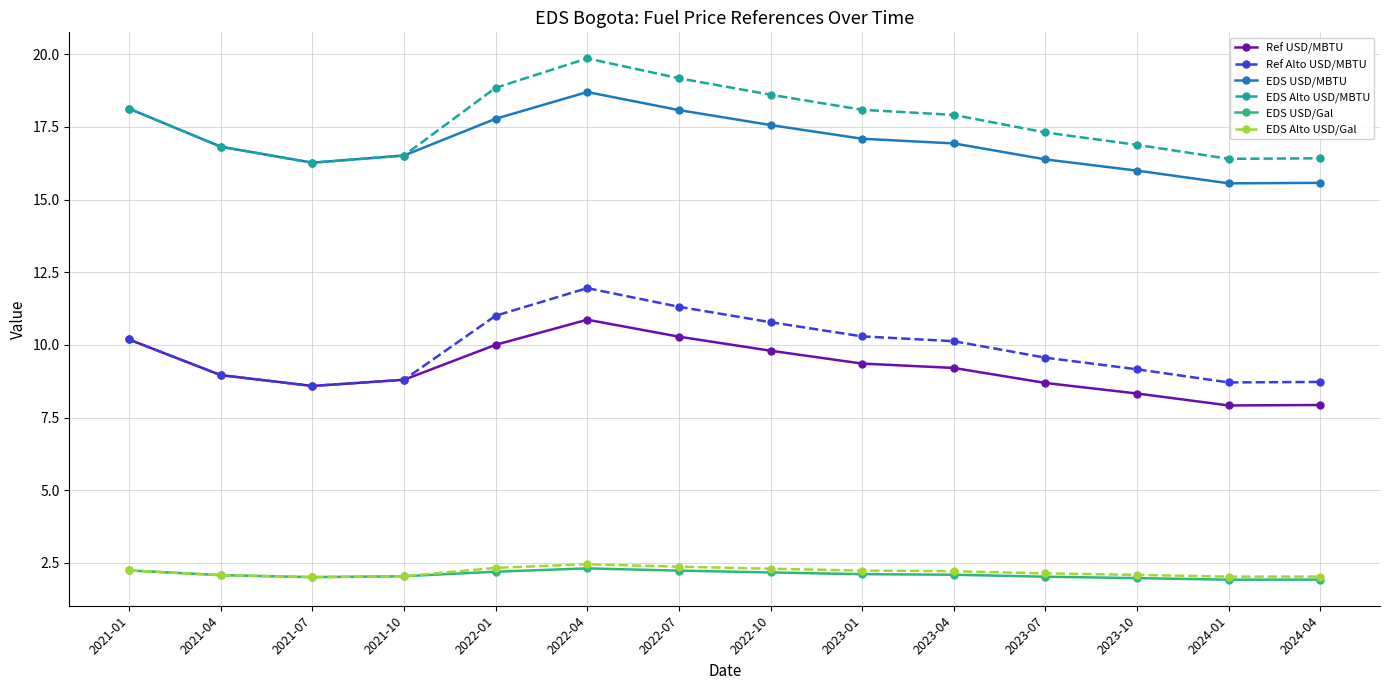

What position from the right is 2024-04?

1